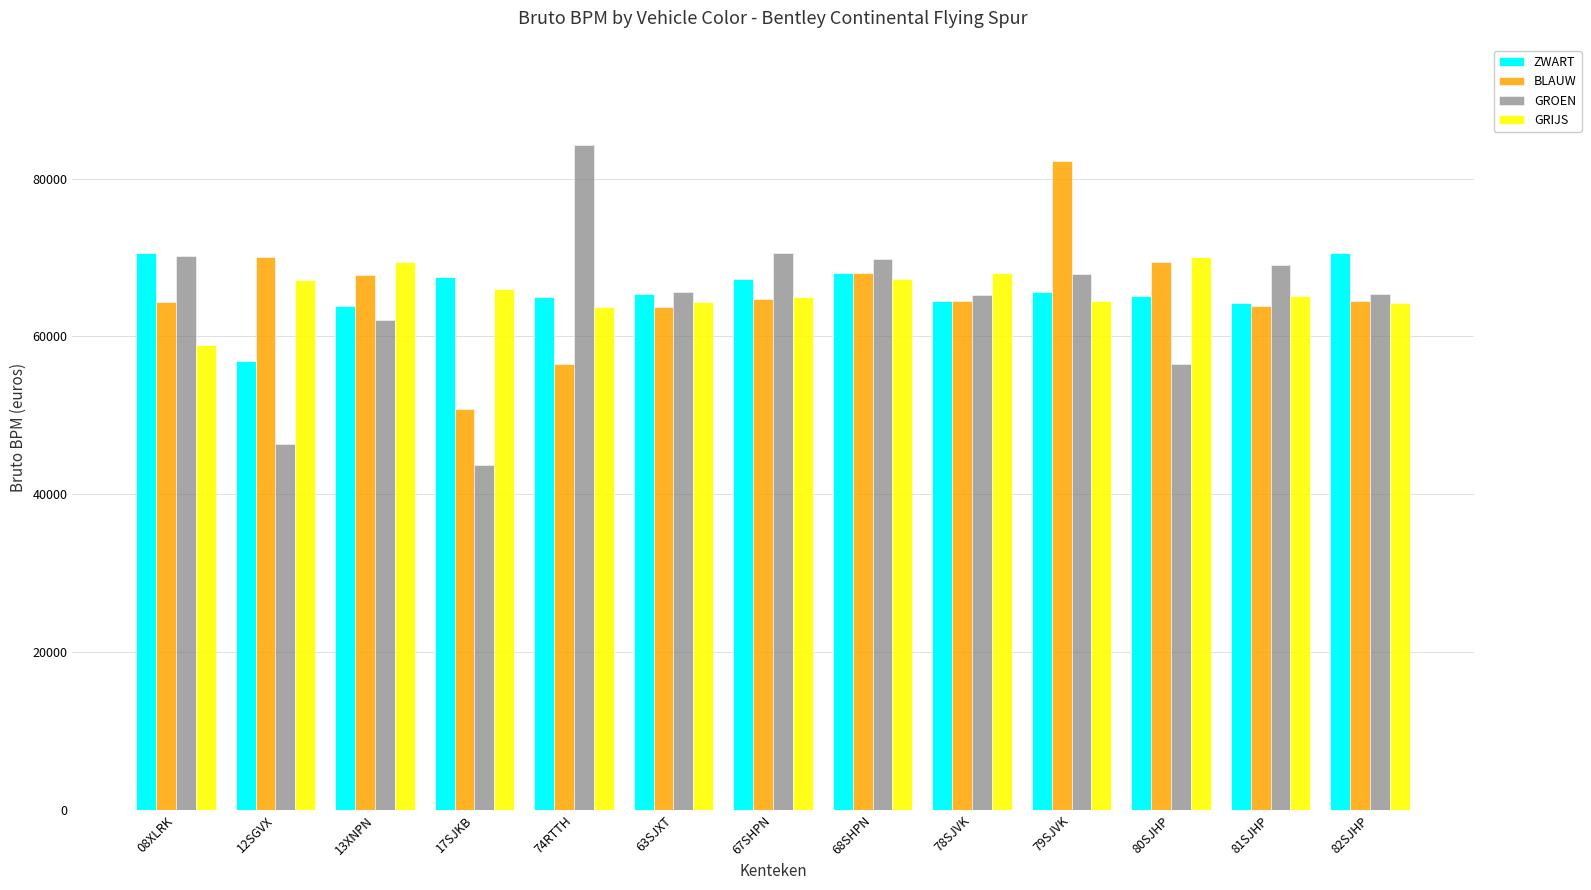

Read the GROEN value at 17SJKB.

43705